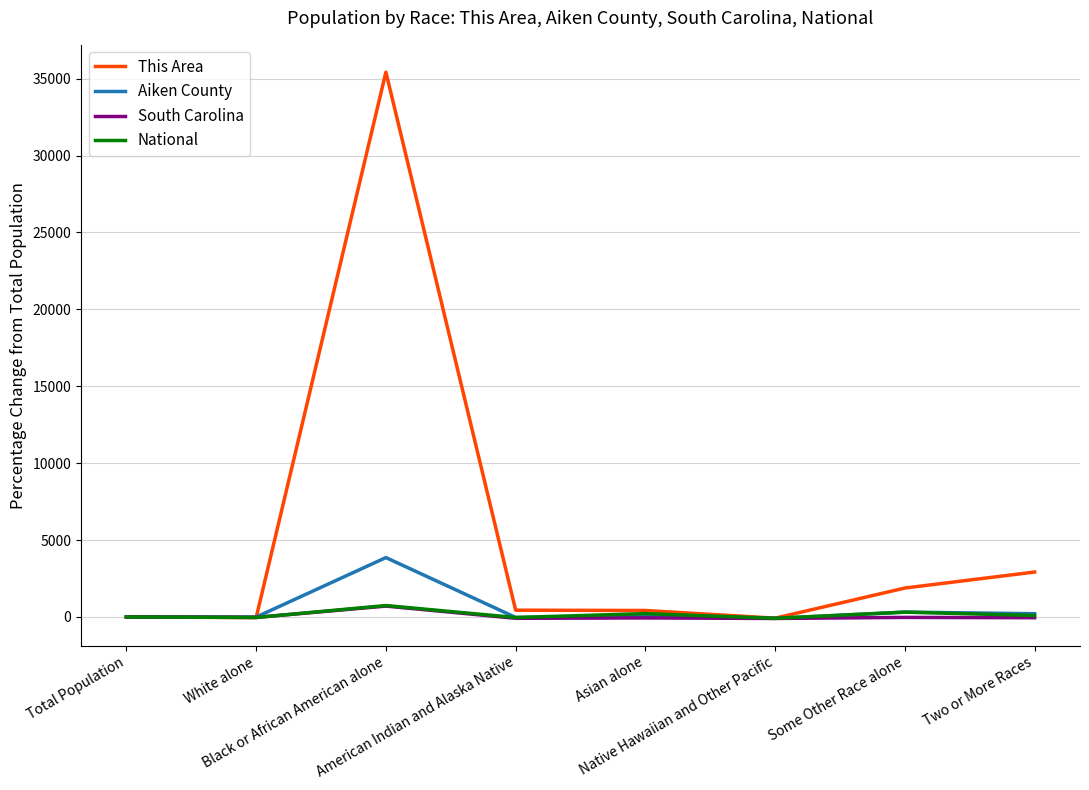

What is the difference between the National values at Black or African American alone and Two or More Races?

646.9